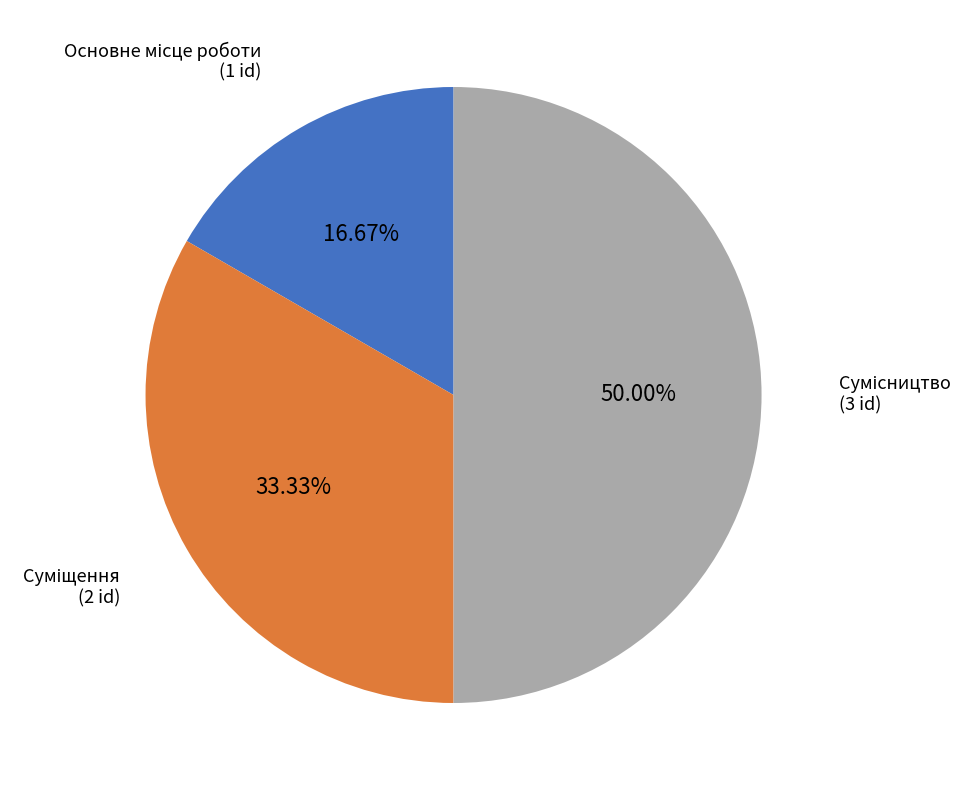

How many slices are in this pie chart?

3